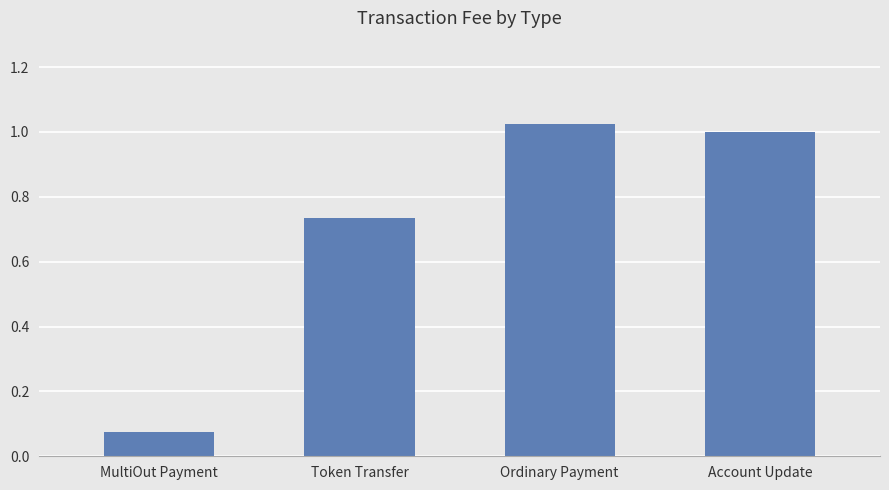

List the labels in order of value, smallest first.

MultiOut Payment, Token Transfer, Account Update, Ordinary Payment